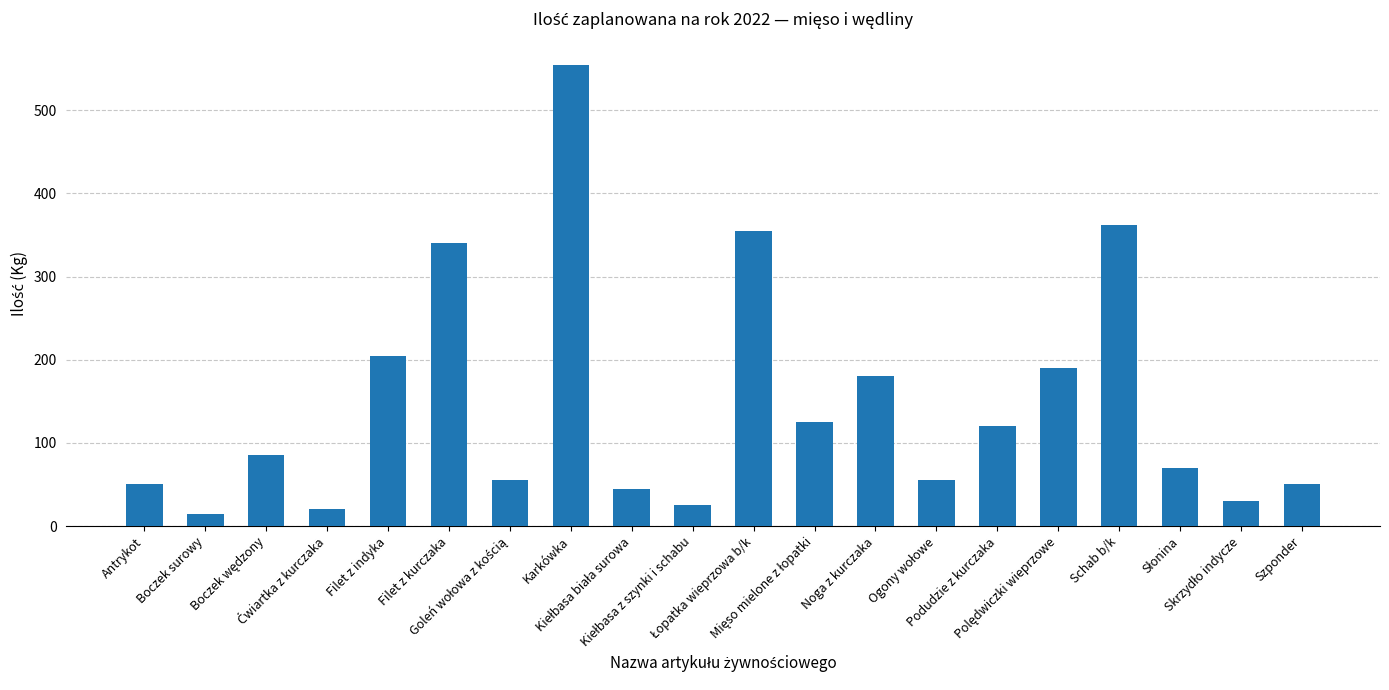

Does the chart contain stacked bars?

No